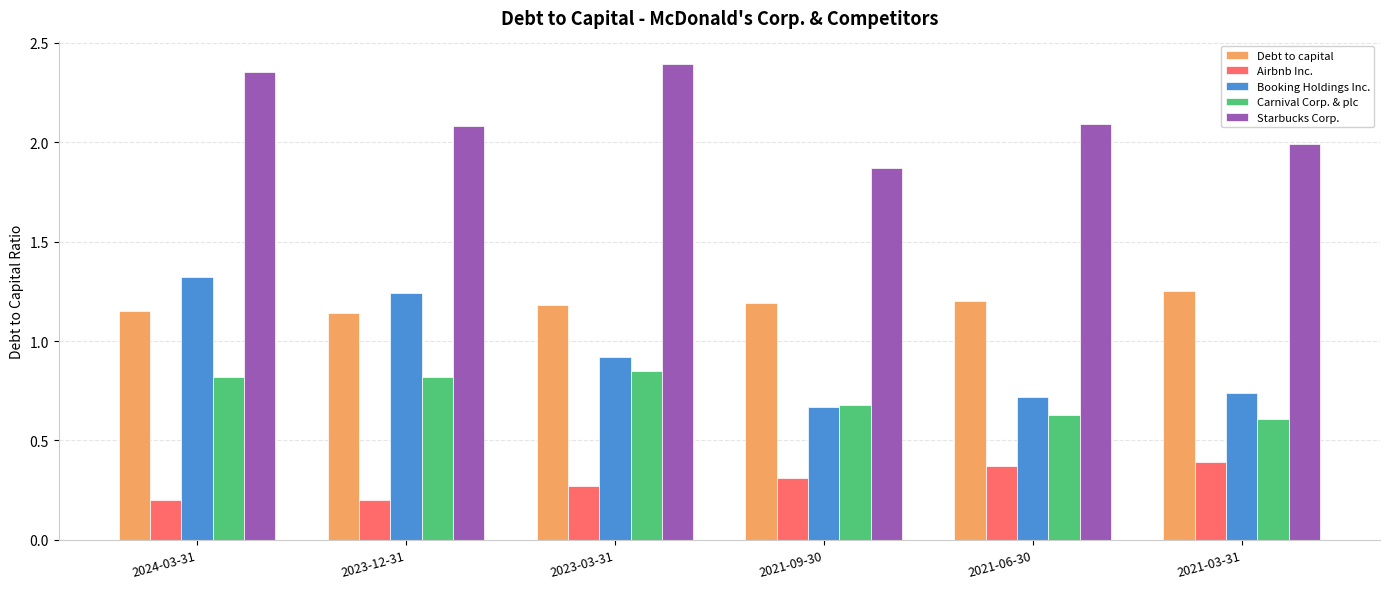

What is the difference between the highest and lowest values at 2021-06-30?

1.7